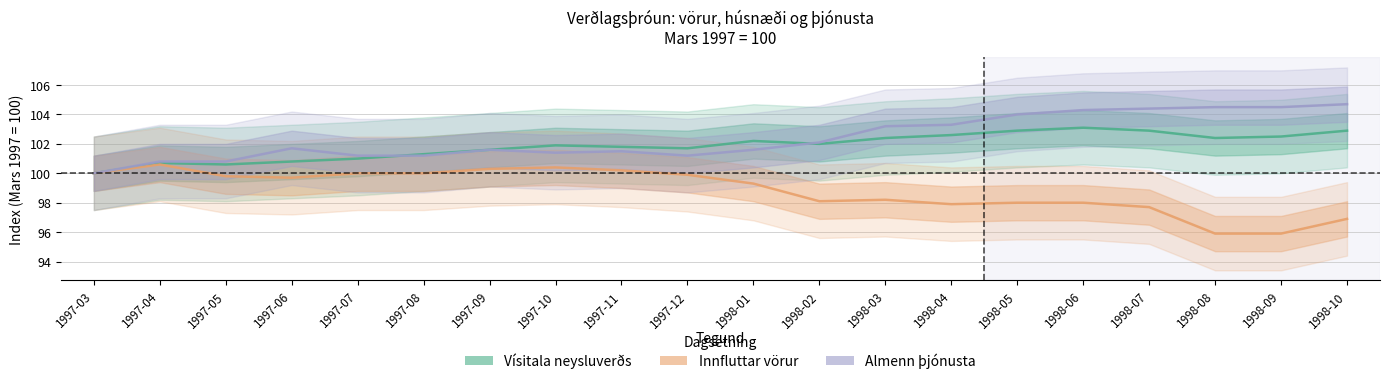

Is the value of Vísitala neysluverðs at 1997-03 greater than the value of Almenn þjónusta at 1998-02?

No